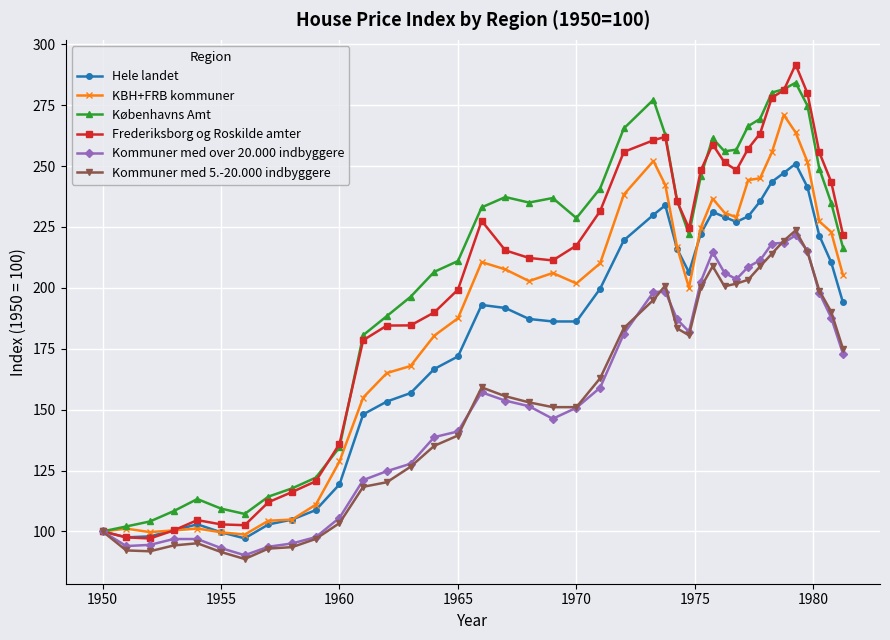

Does the chart display data point markers on the line(s)?

Yes